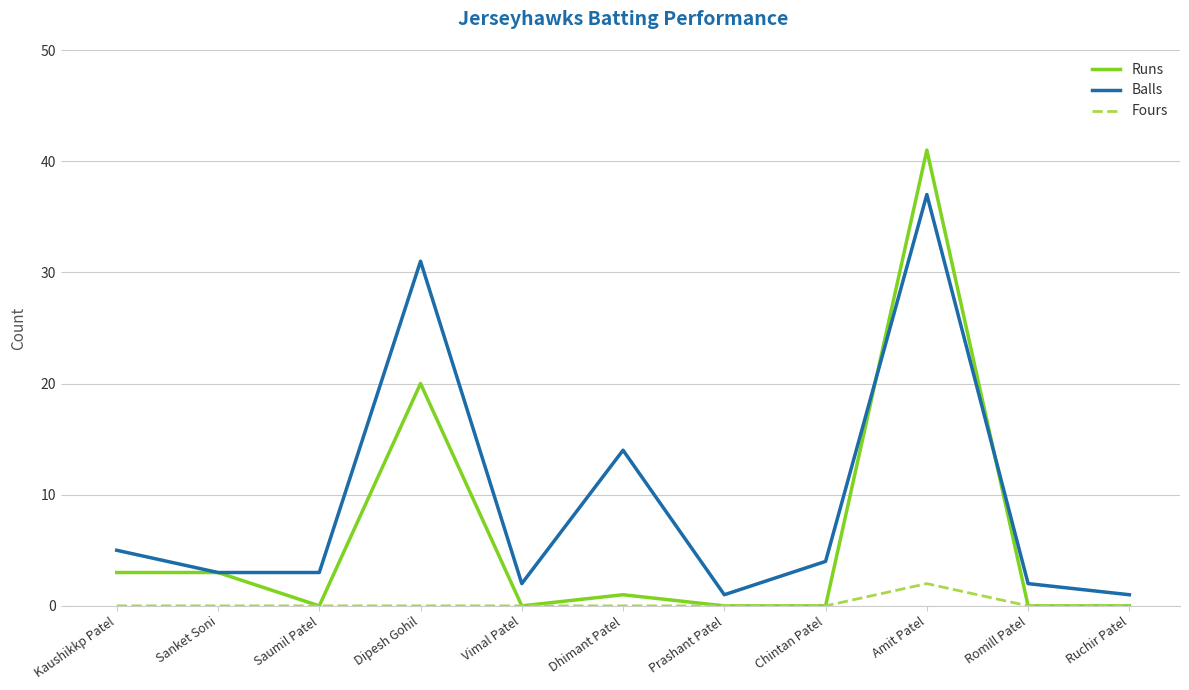

At how many categories does at least one series exceed 16?

2